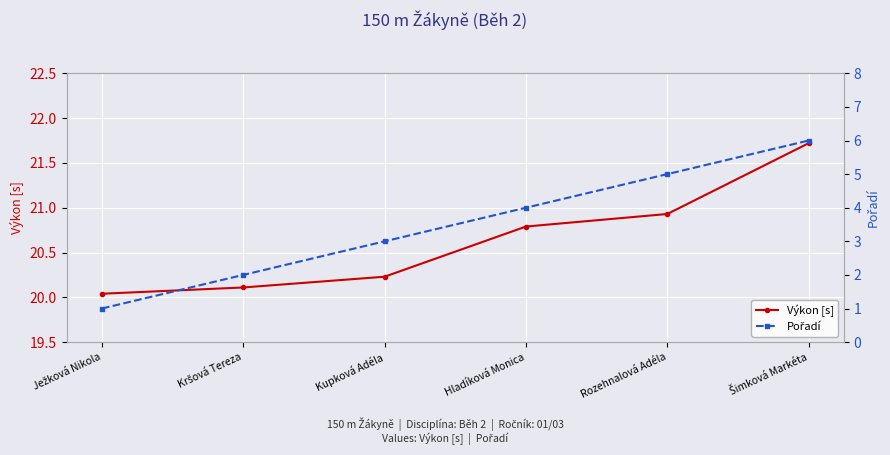

Rank the series at Šimková Markéta from highest to lowest value.

Výkon [s], Pořadí